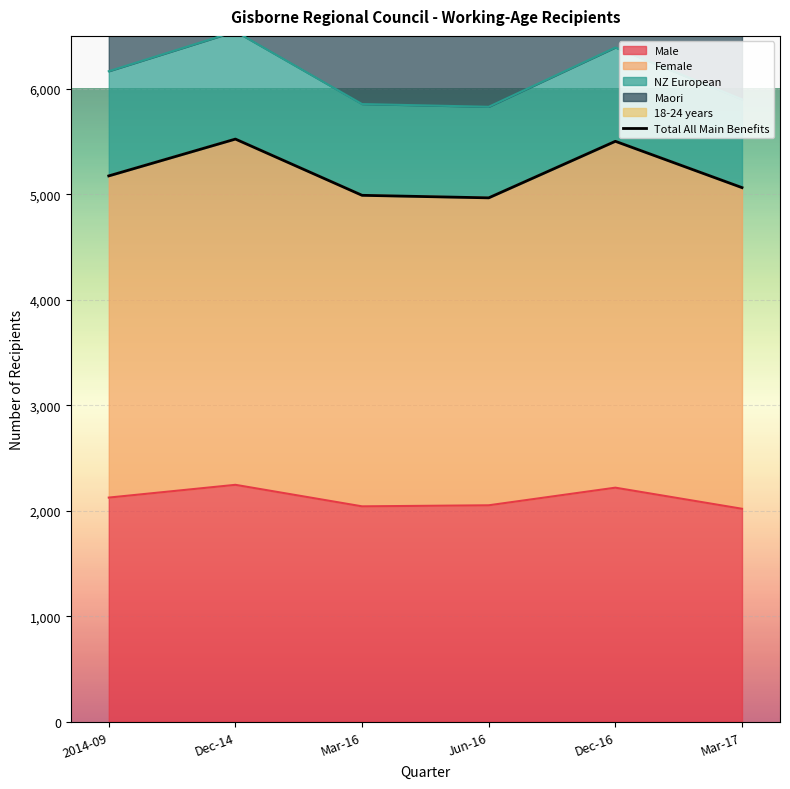

What is the difference between the maximum and second lowest values?

533